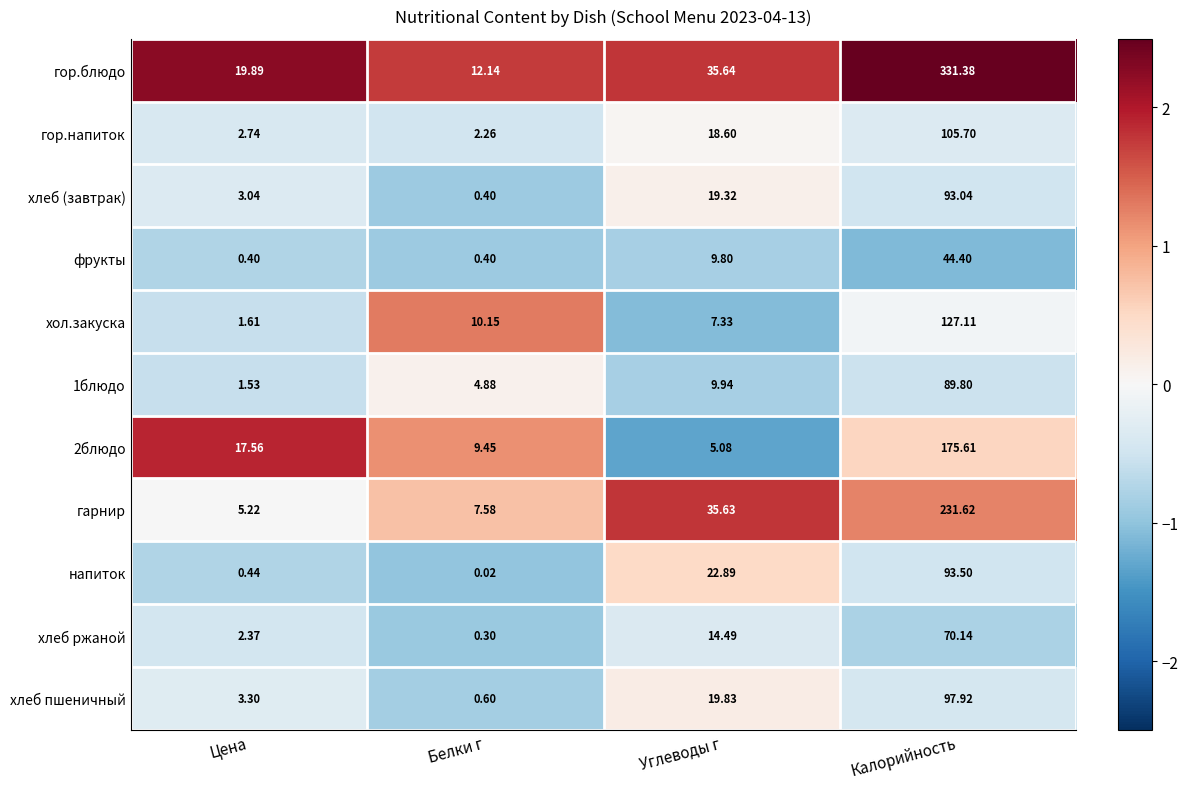

Which series changed the most between Белки г and Калорийность?

гор.блюдо